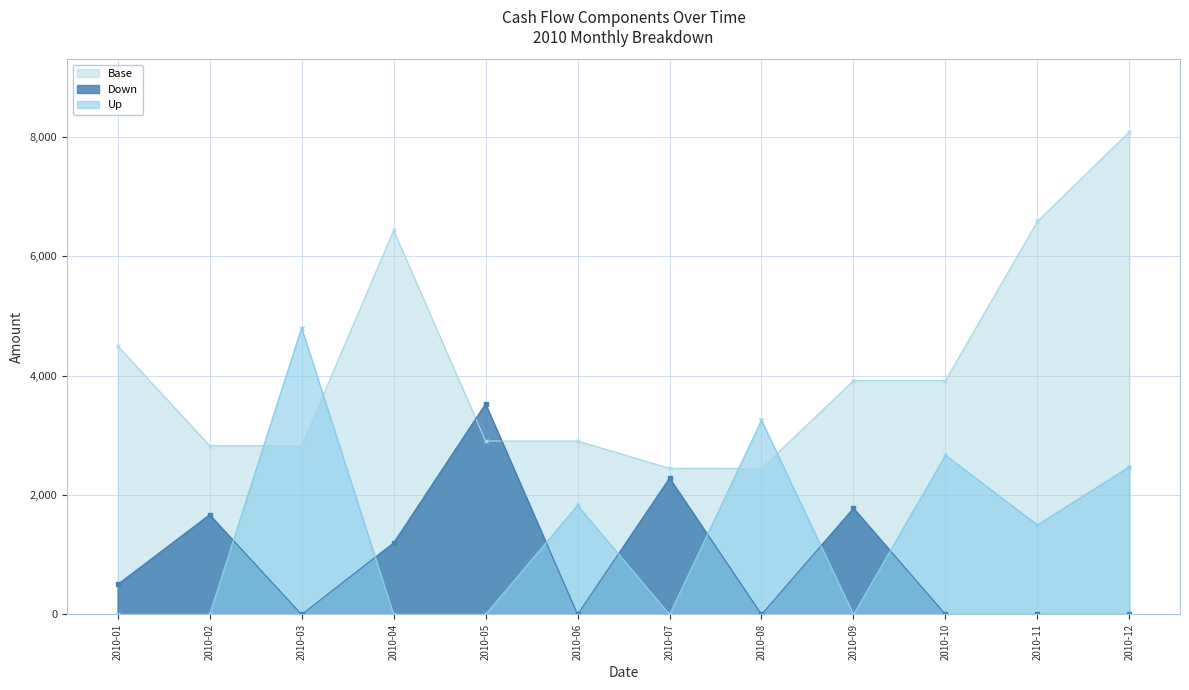

At 2010-04, list the series in order from largest to smallest.

Base, Down, Up